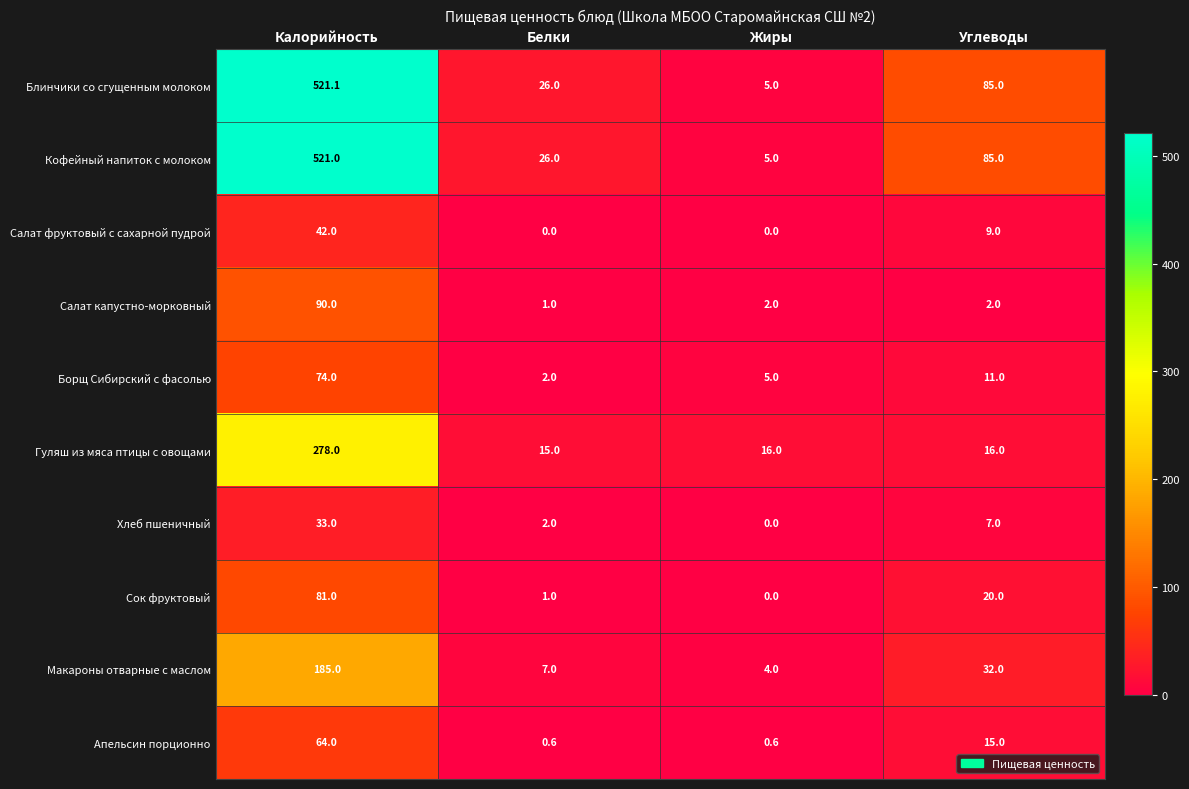

What is the average value of the Салат капустно-морковный series?

23.8